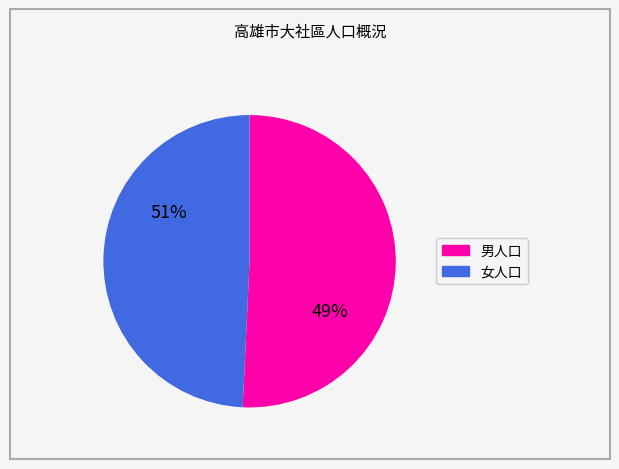

Does any single category account for the majority?

Yes